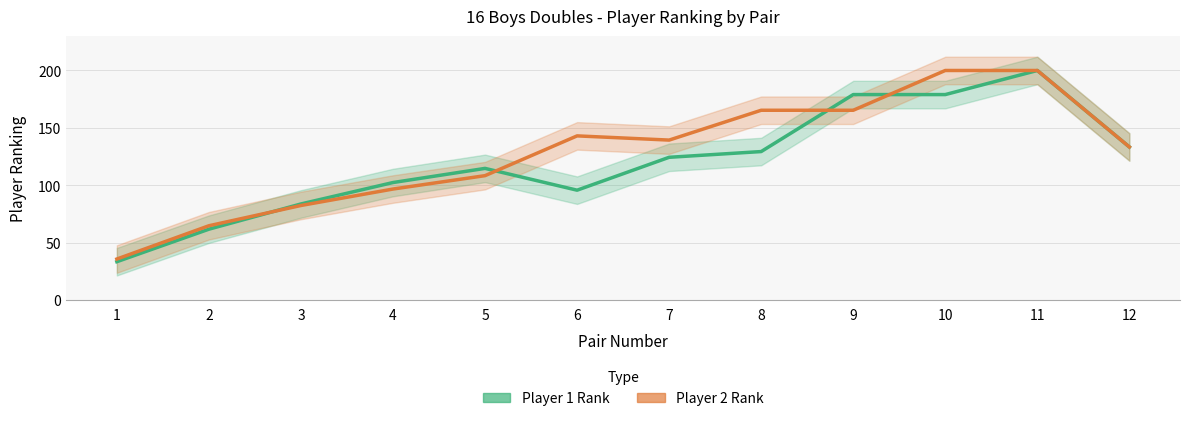

Rank the series by their maximum value, from lowest to highest.

Player 1 Rank, Player 2 Rank